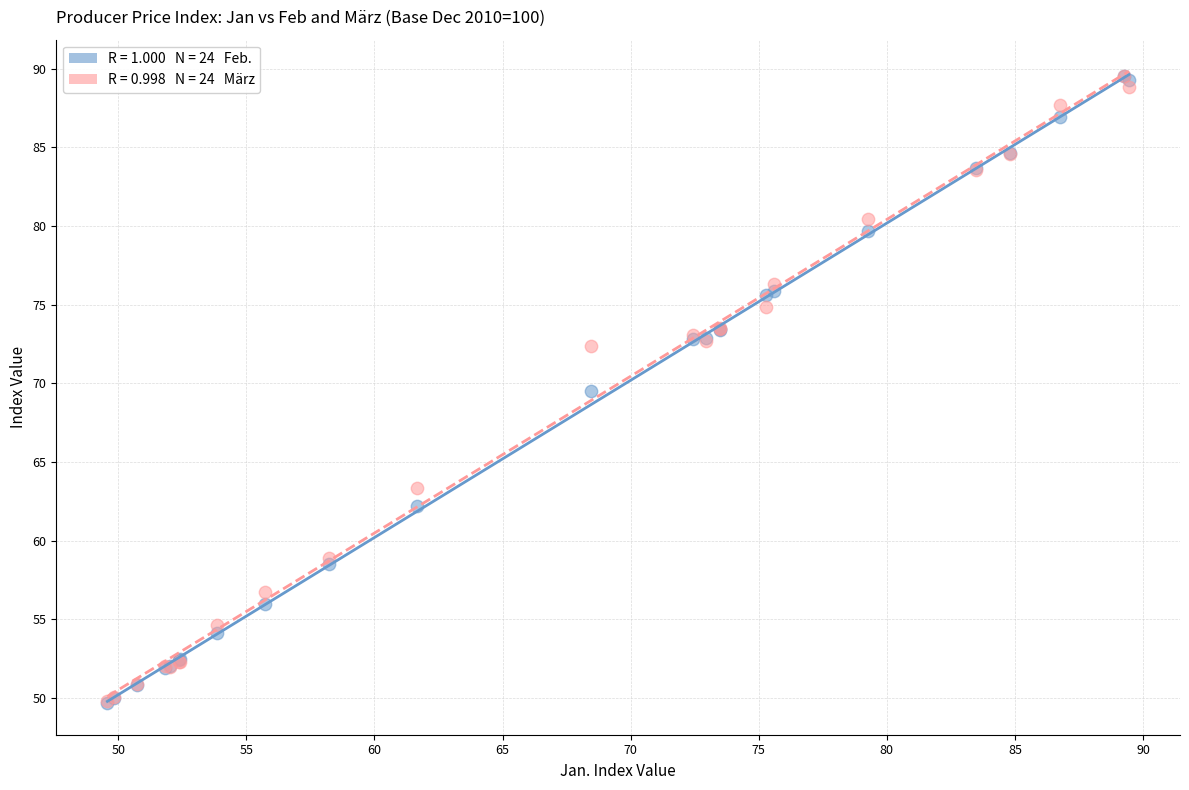

Across all series, what Y value is closest to 69?

69.5